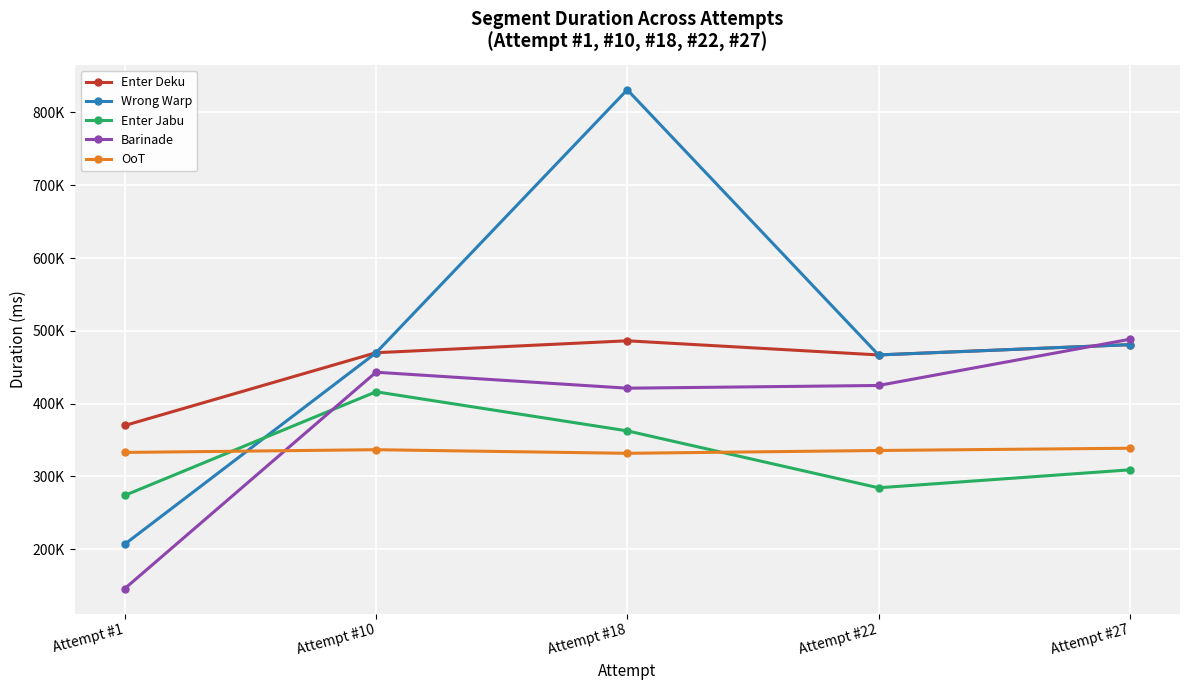

True or false: Enter Deku and OoT cross at least once.

False